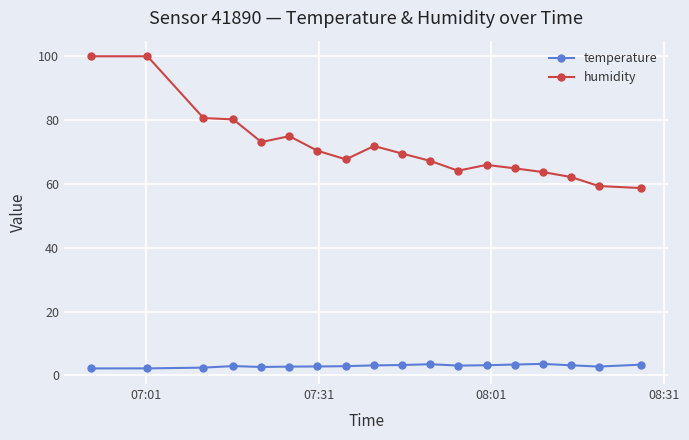

At how many categories does at least one series exceed 20?

18